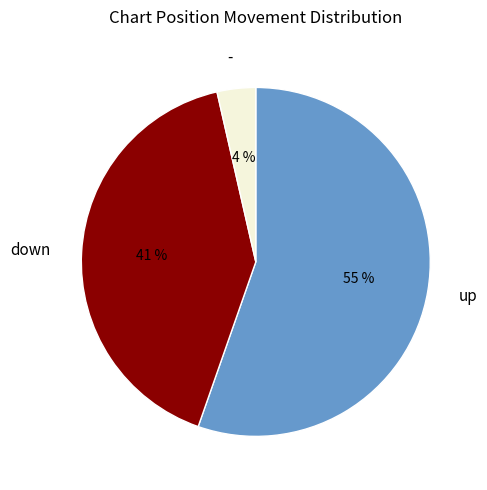

Which category accounts for the majority?

up